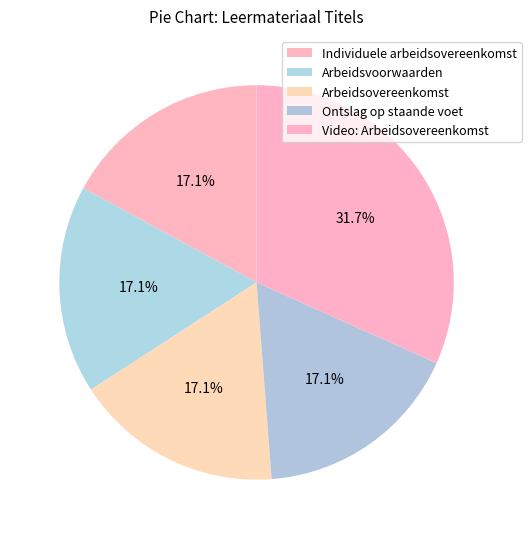

To the nearest percent, what is the difference between the largest and smallest slice percentages?

15%